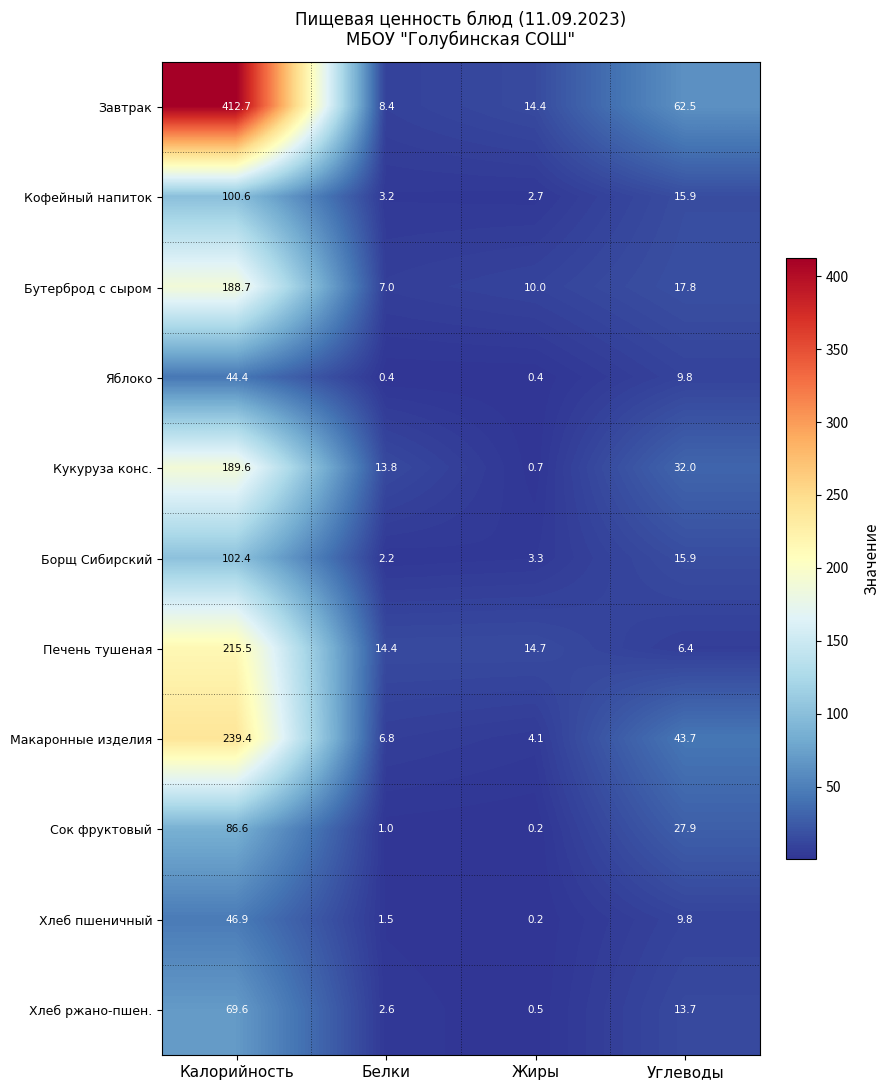

Rank the categories by Макаронные изделия value from highest to lowest.

Калорийность, Углеводы, Белки, Жиры